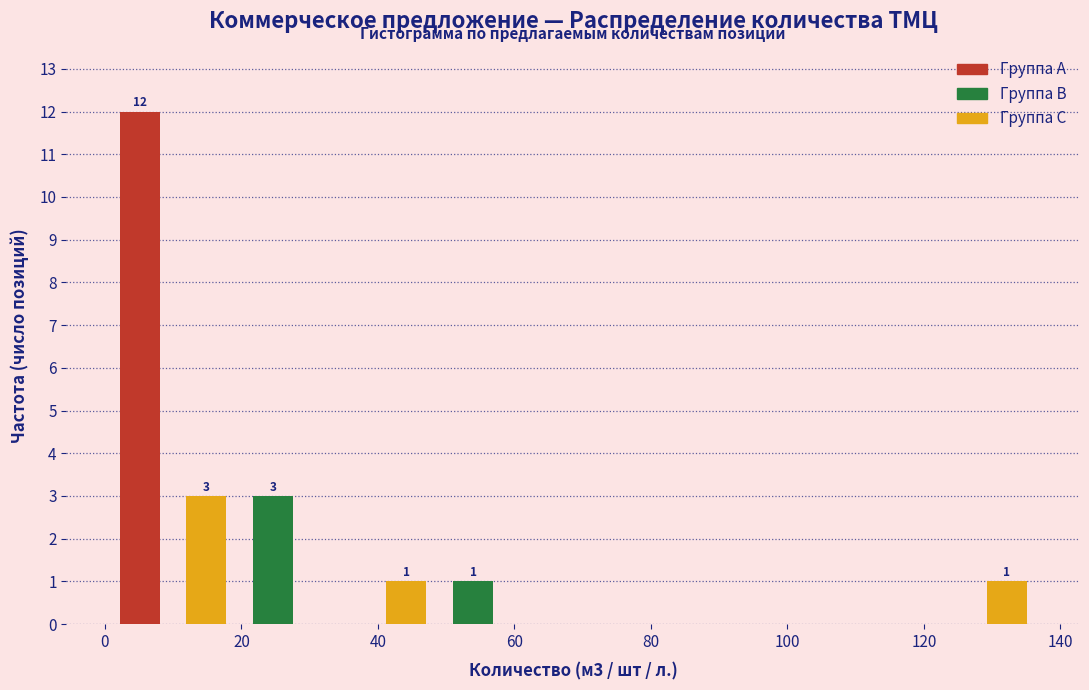

Over which range of the x-axis is the bar tallest?

0 to 10